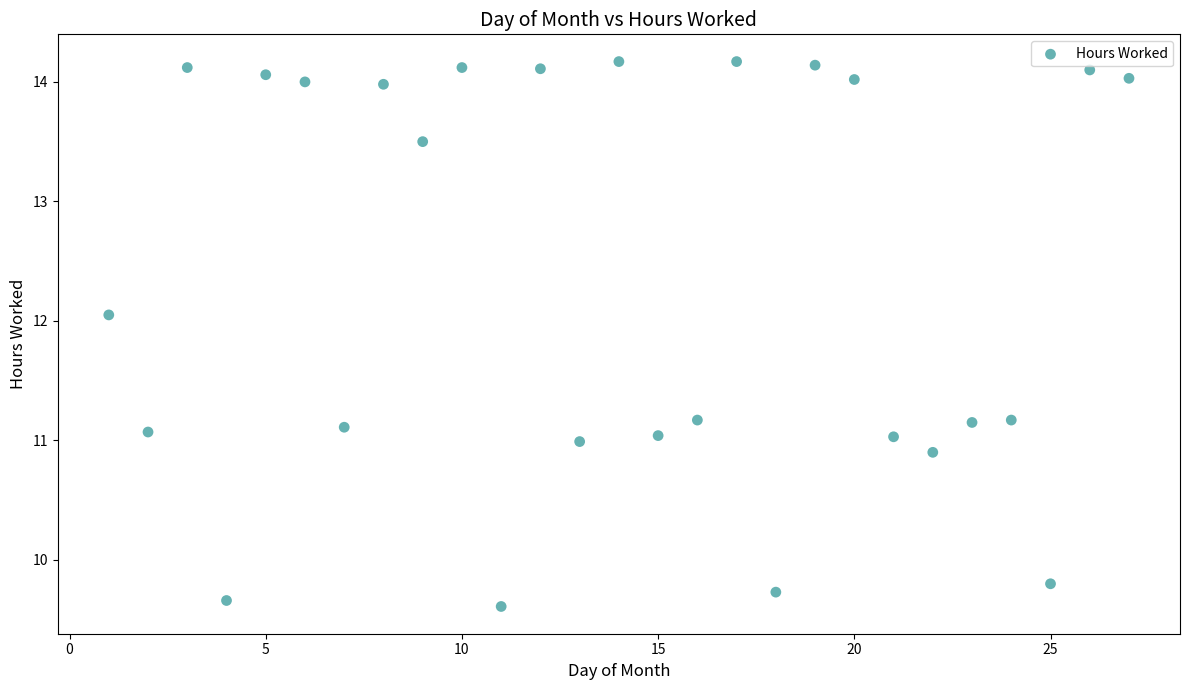

What is the range of X values (max minus min)?

26.0